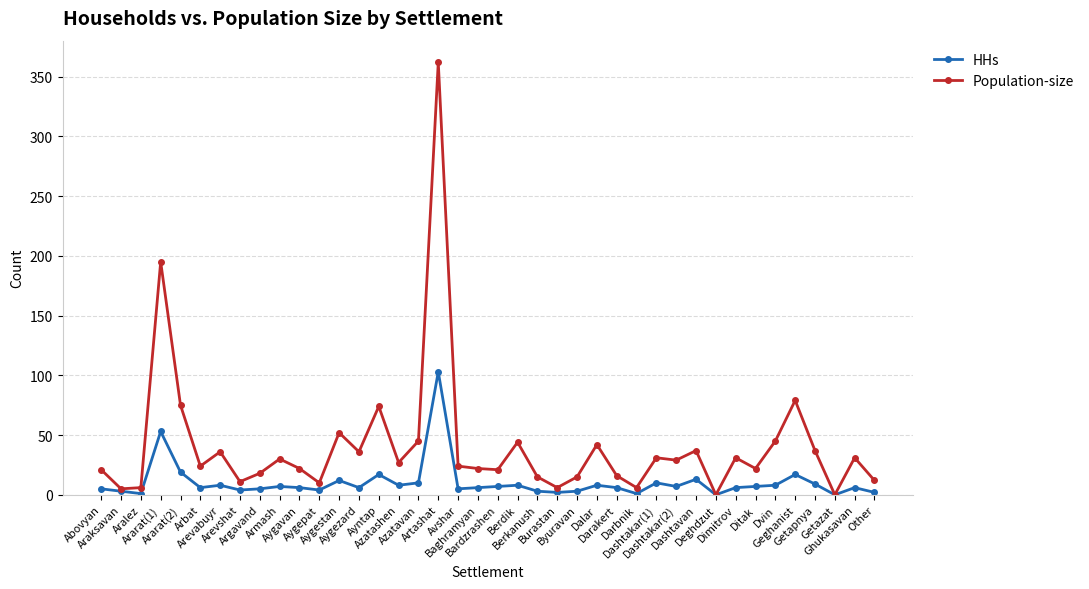

Does the chart have visible grid lines?

Yes